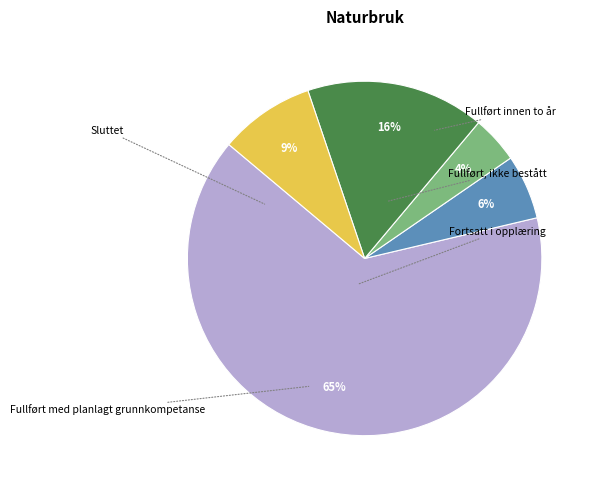

Is Fullført, ikke bestått the majority of the pie?

No